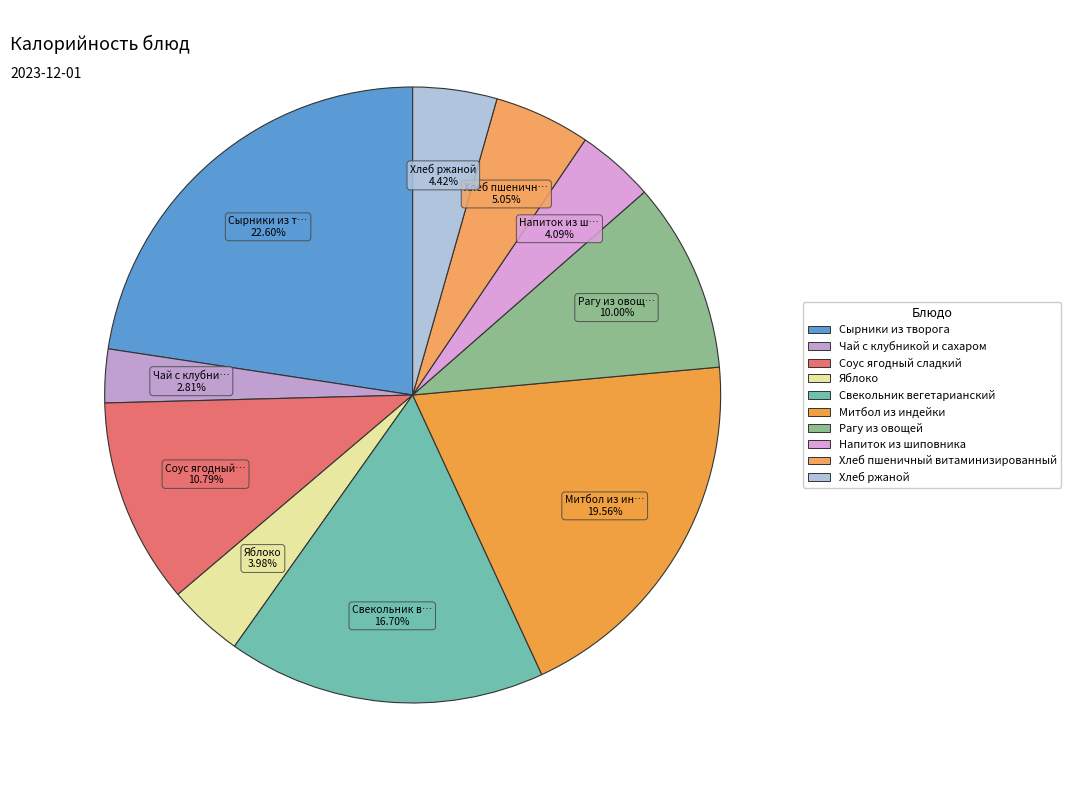

How many slices are in this pie chart?

10